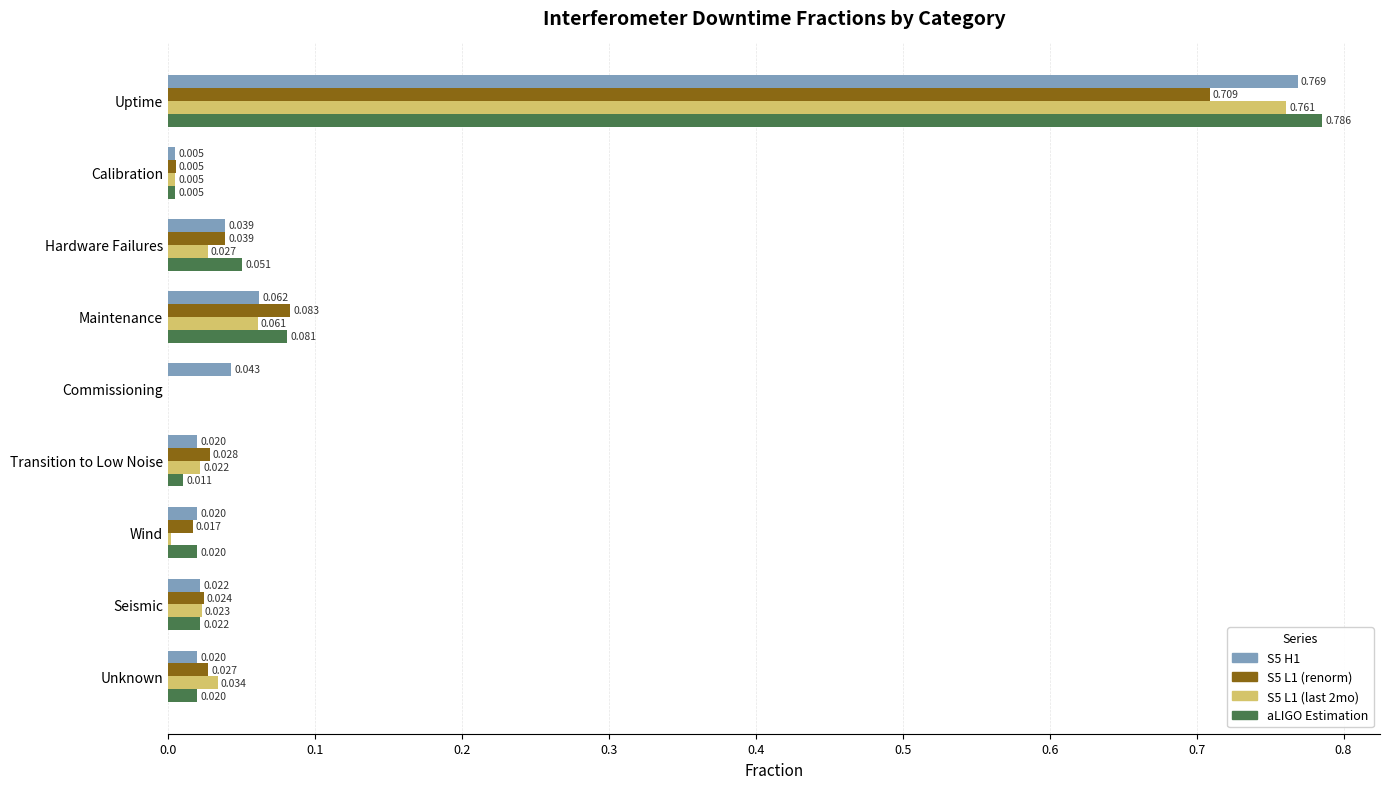

How many distinct data groups are displayed?

4